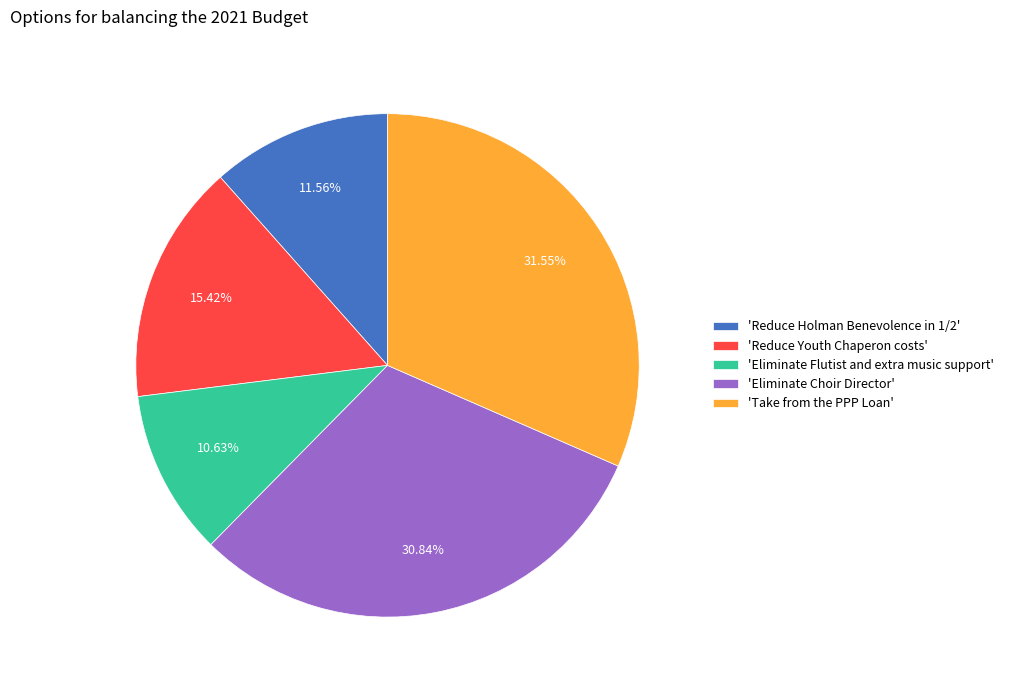

Do 'Reduce Holman Benevolence in 1/2' and 'Eliminate Choir Director' together represent more than half of the pie?

No